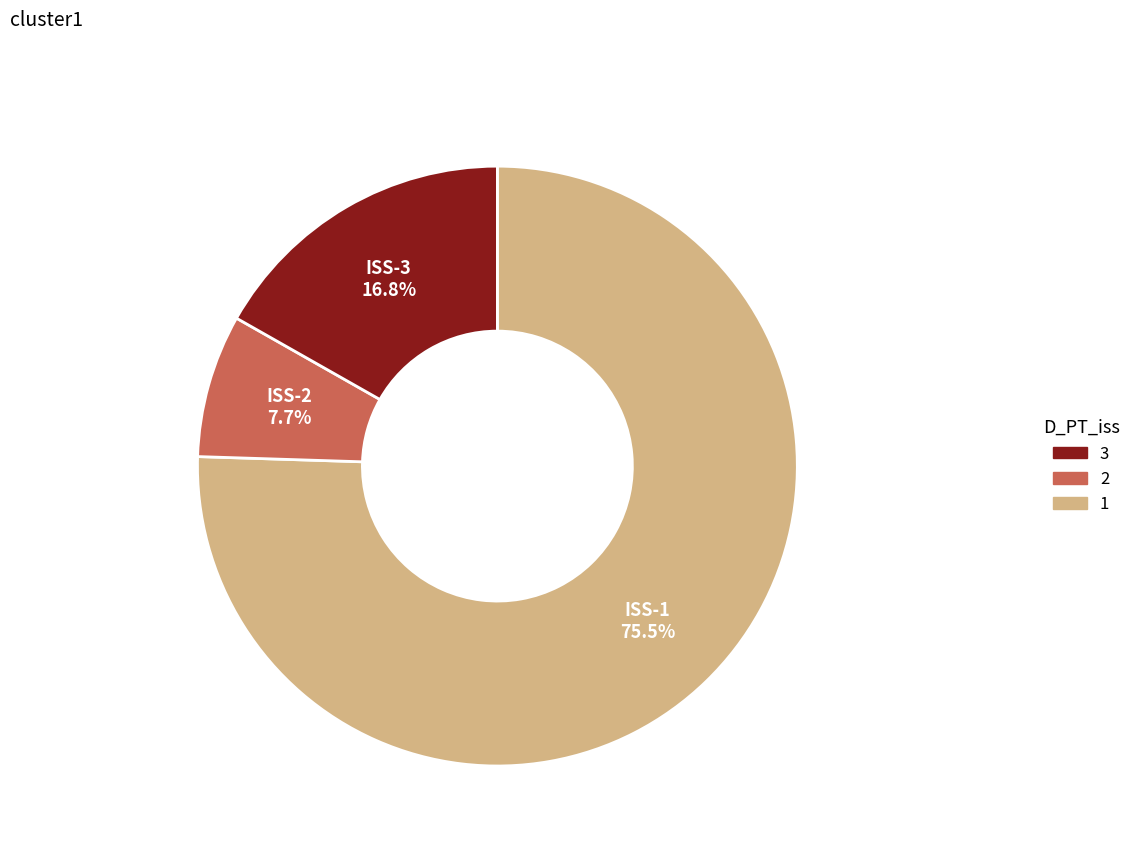

Rank the categories by value from lowest to highest.

ISS-2, ISS-3, ISS-1